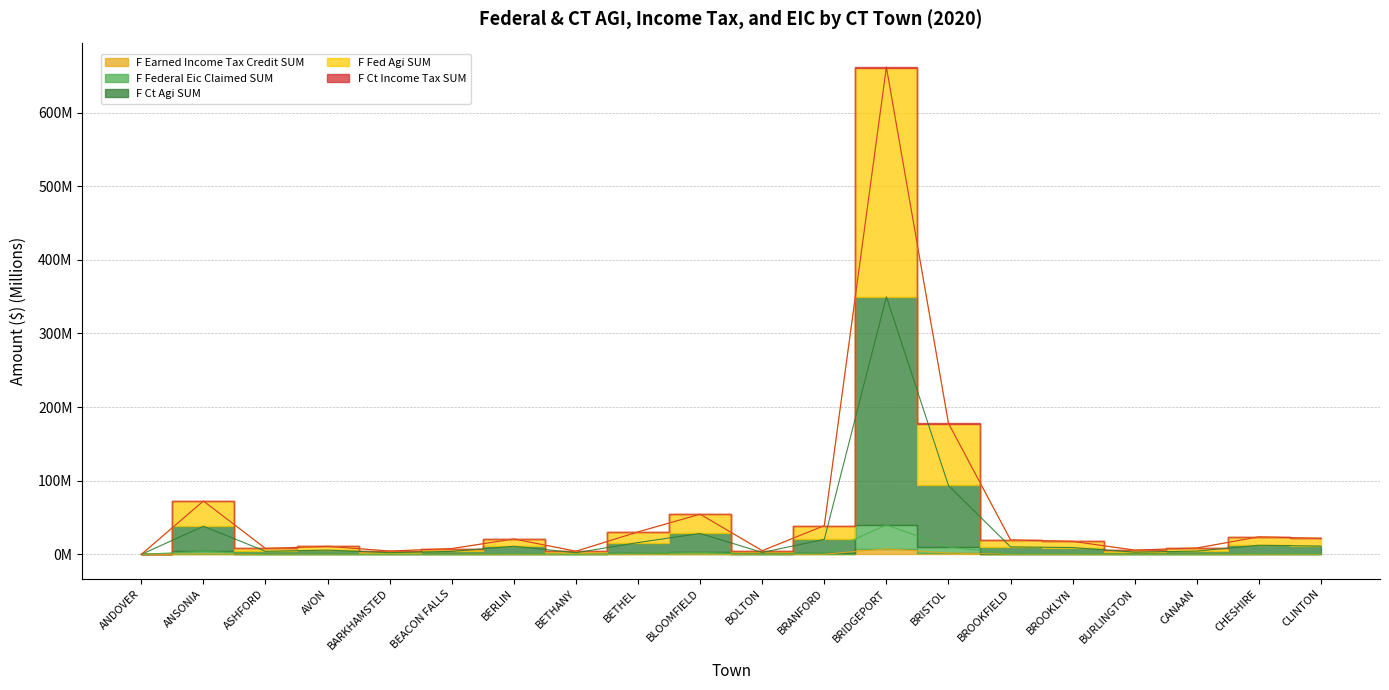

At which category is the sum across all series the highest?

BRIDGEPORT